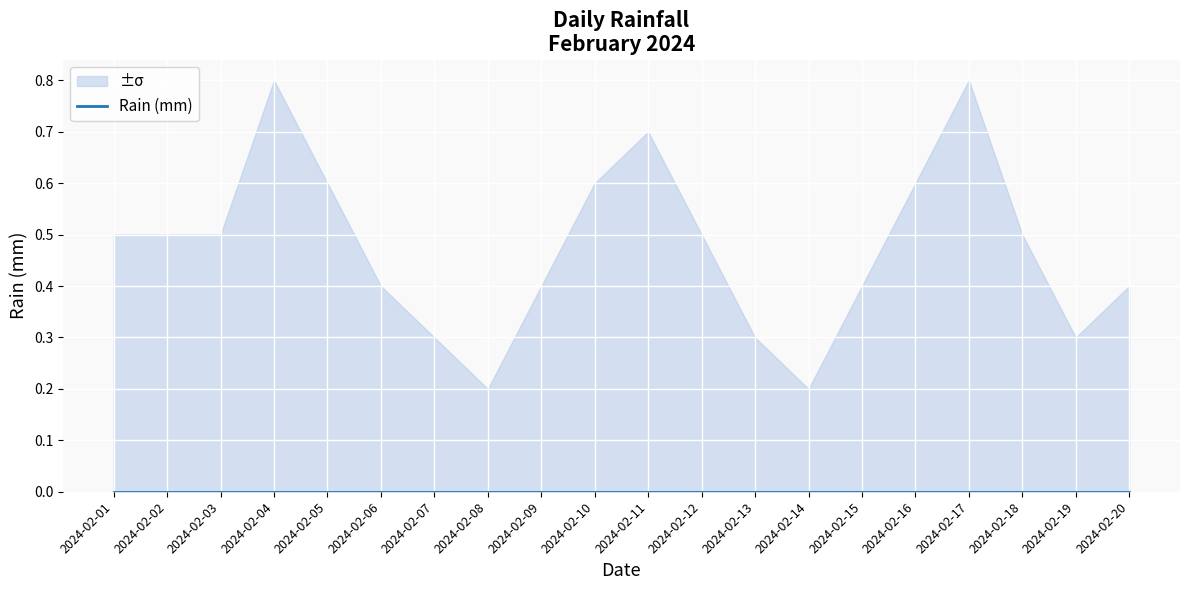

What is the total value across all series at 2024-02-13?

0.3